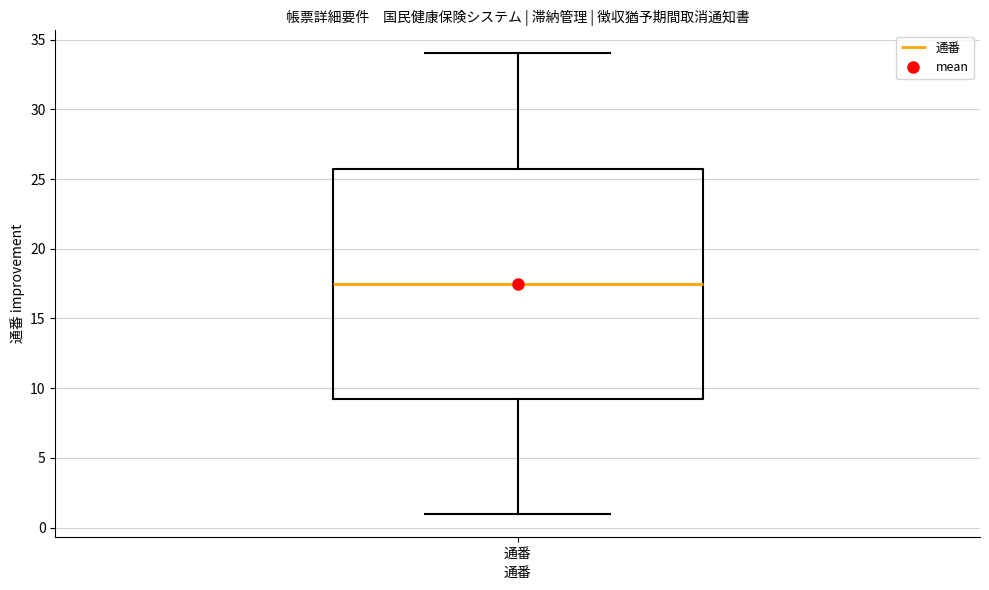

Read this box plot against the y-axis: the position of the median line, the range covered by the box, and the ends of both whiskers. The values are not printed on the chart, so give them approximately, as read against the axis.

median 17.5, box 9.5 to 26.0, whiskers 1.0 to 34.0